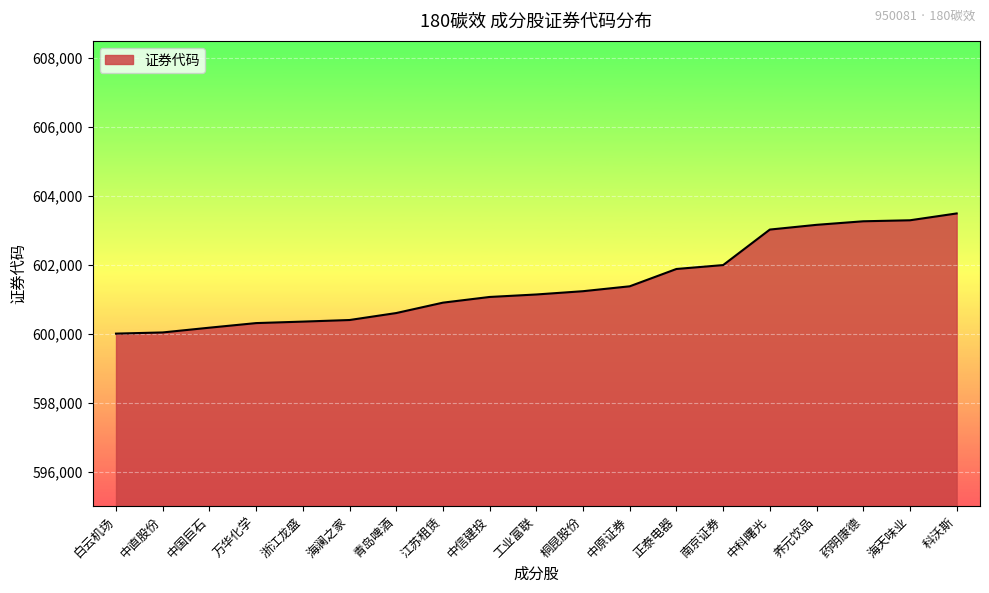

Where is the data nearest to the value 601745?

正泰电器